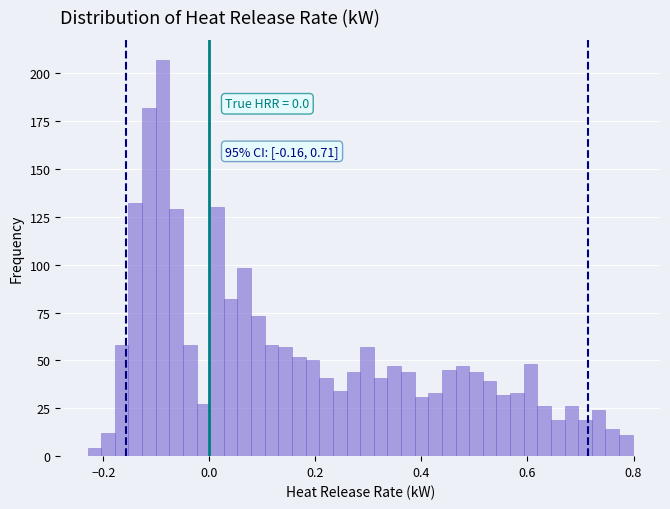

Around what value on the x-axis is the tallest bar? Give the approximate position of its centre, as read against the axis.

-0.08